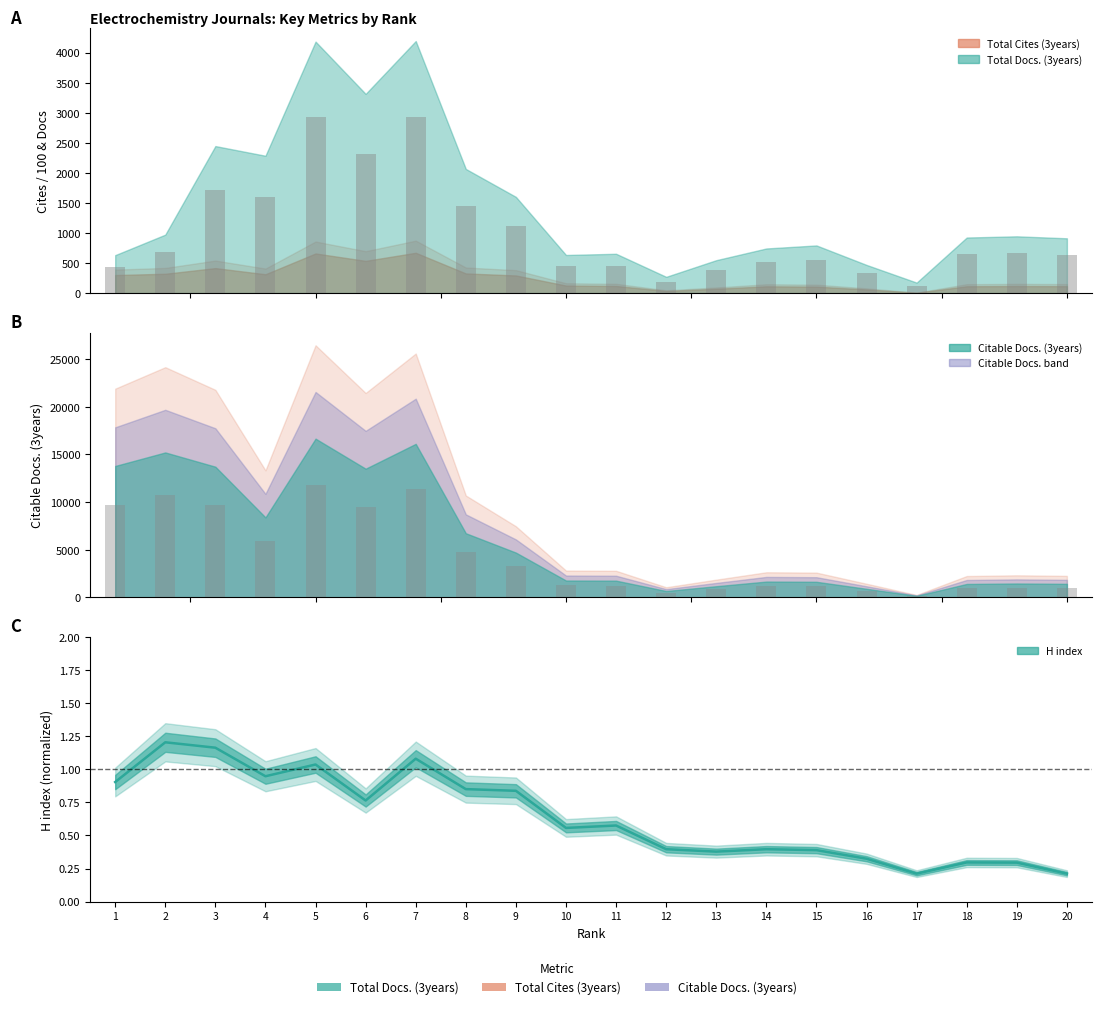

List the labels in order of Citable bar value, largest first.

5, 7, 2, 1, 3, 6, 4, 8, 9, 10, 11, 14, 15, 19, 20, 18, 13, 16, 12, 17